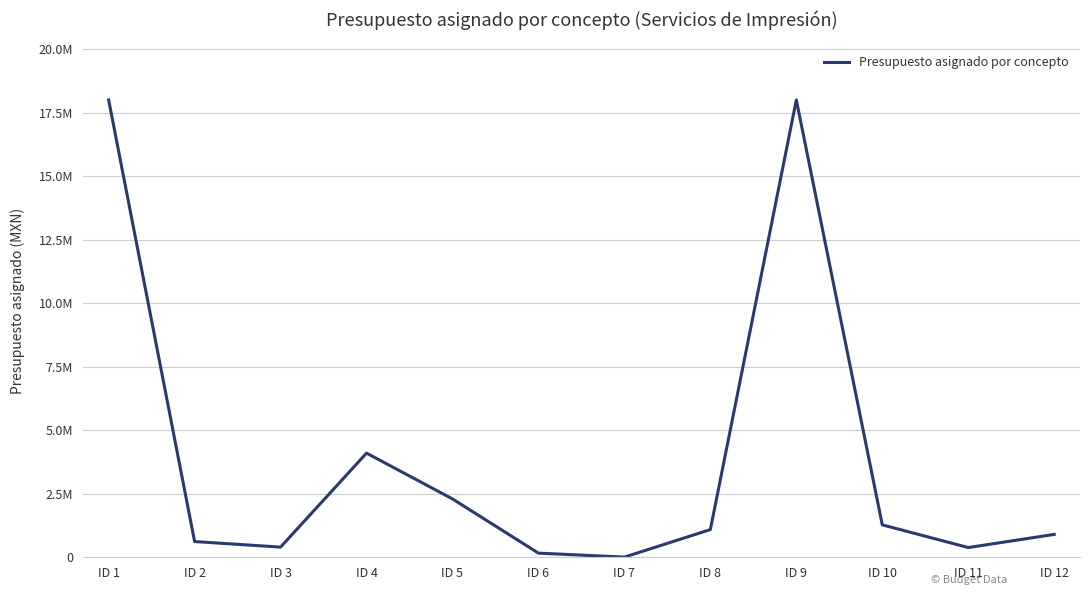

Rank the categories by value from highest to lowest.

ID 1, ID 9, ID 4, ID 5, ID 10, ID 8, ID 12, ID 2, ID 3, ID 11, ID 6, ID 7